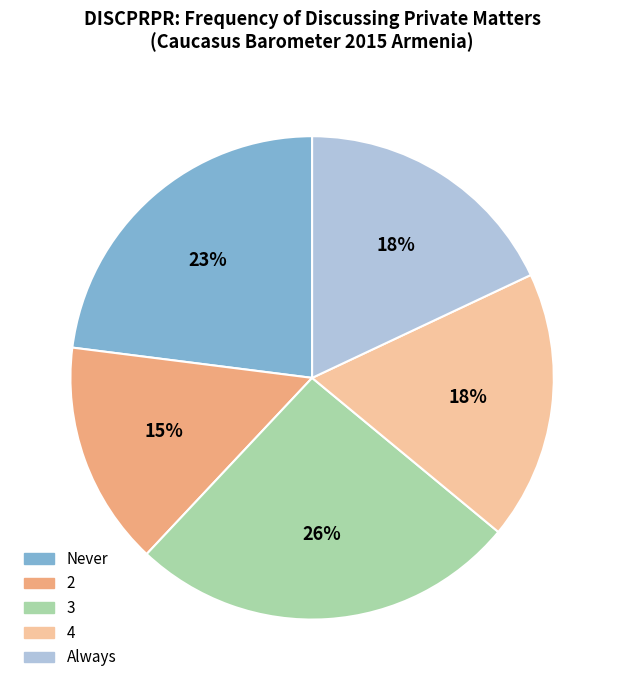

To the nearest percent, what percentage of the pie is 3?

26%